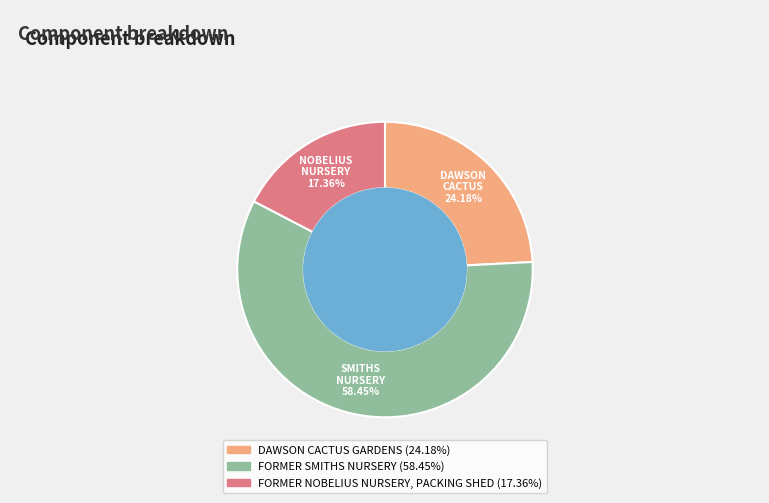

What is the majority slice?

FORMER SMITHS NURSERY